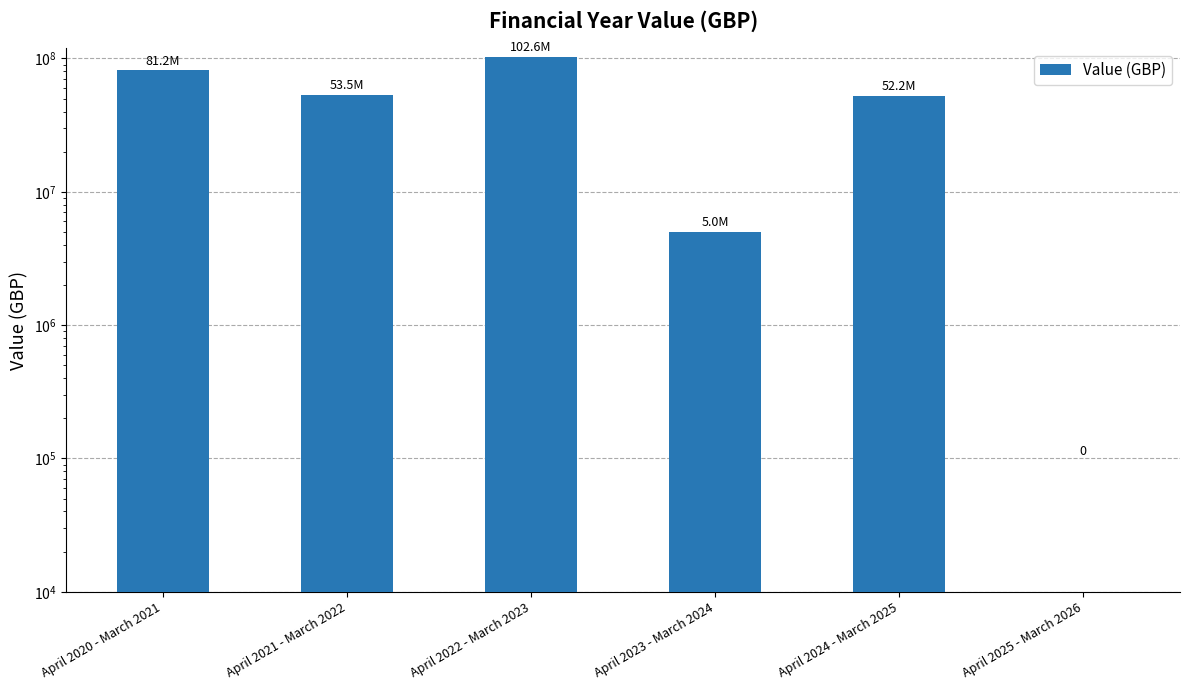

Reading left to right, transcribe all the data shown in this chart.

81245171	53477372	102551752	5000000	52189238	0